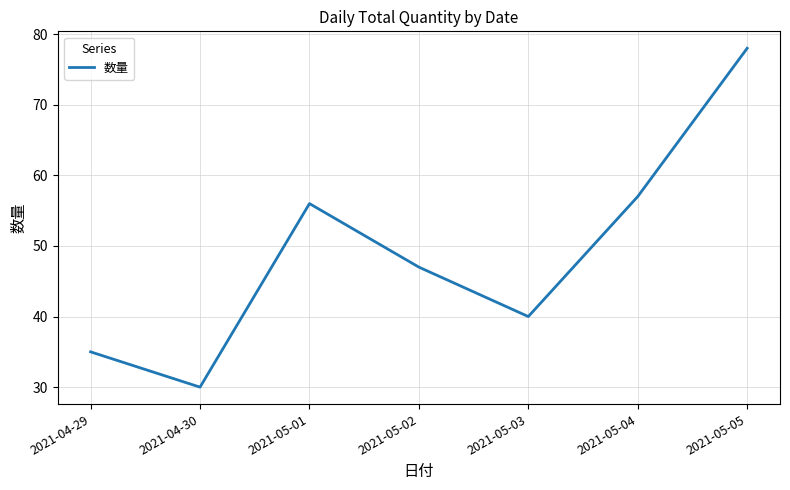

True or false: the data shows 47 at 2021-05-02.

True